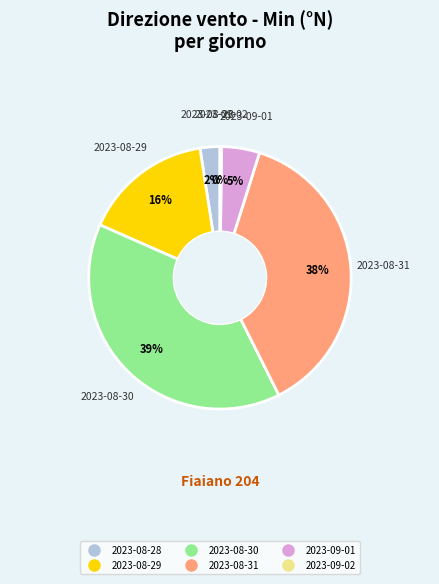

Does any single category account for the majority?

No